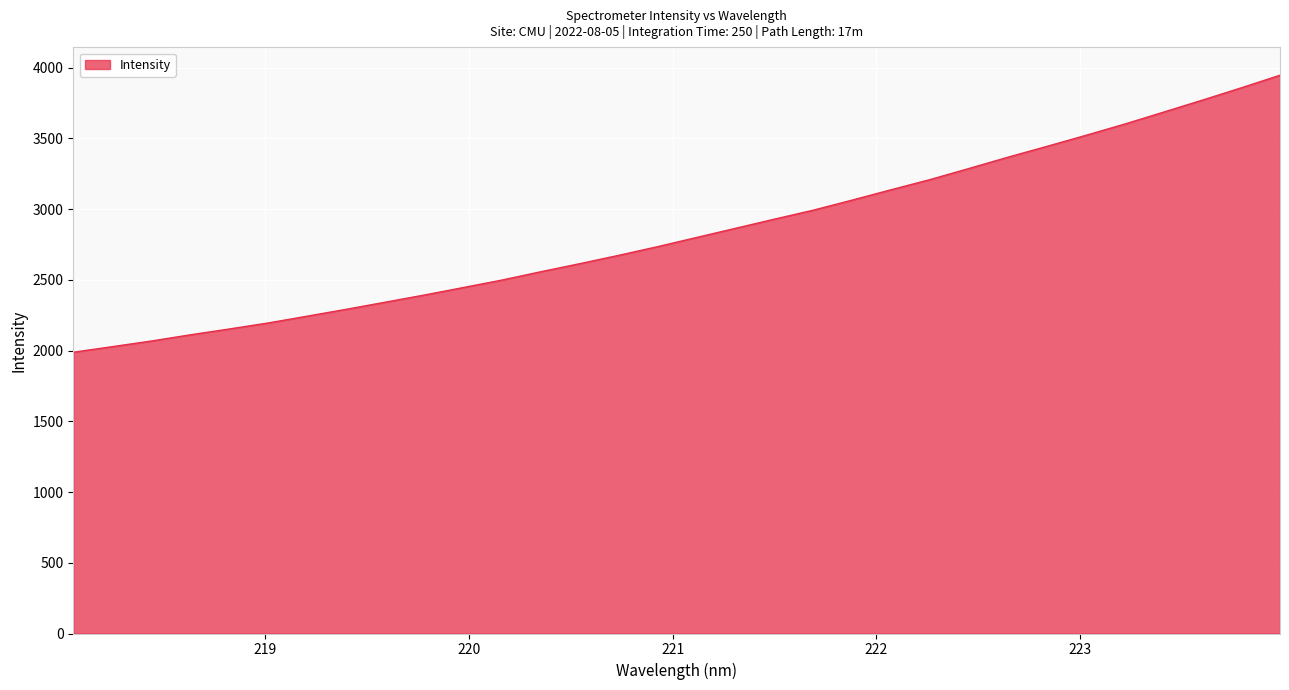

What is the difference between the maximum and minimum values?

1958.0